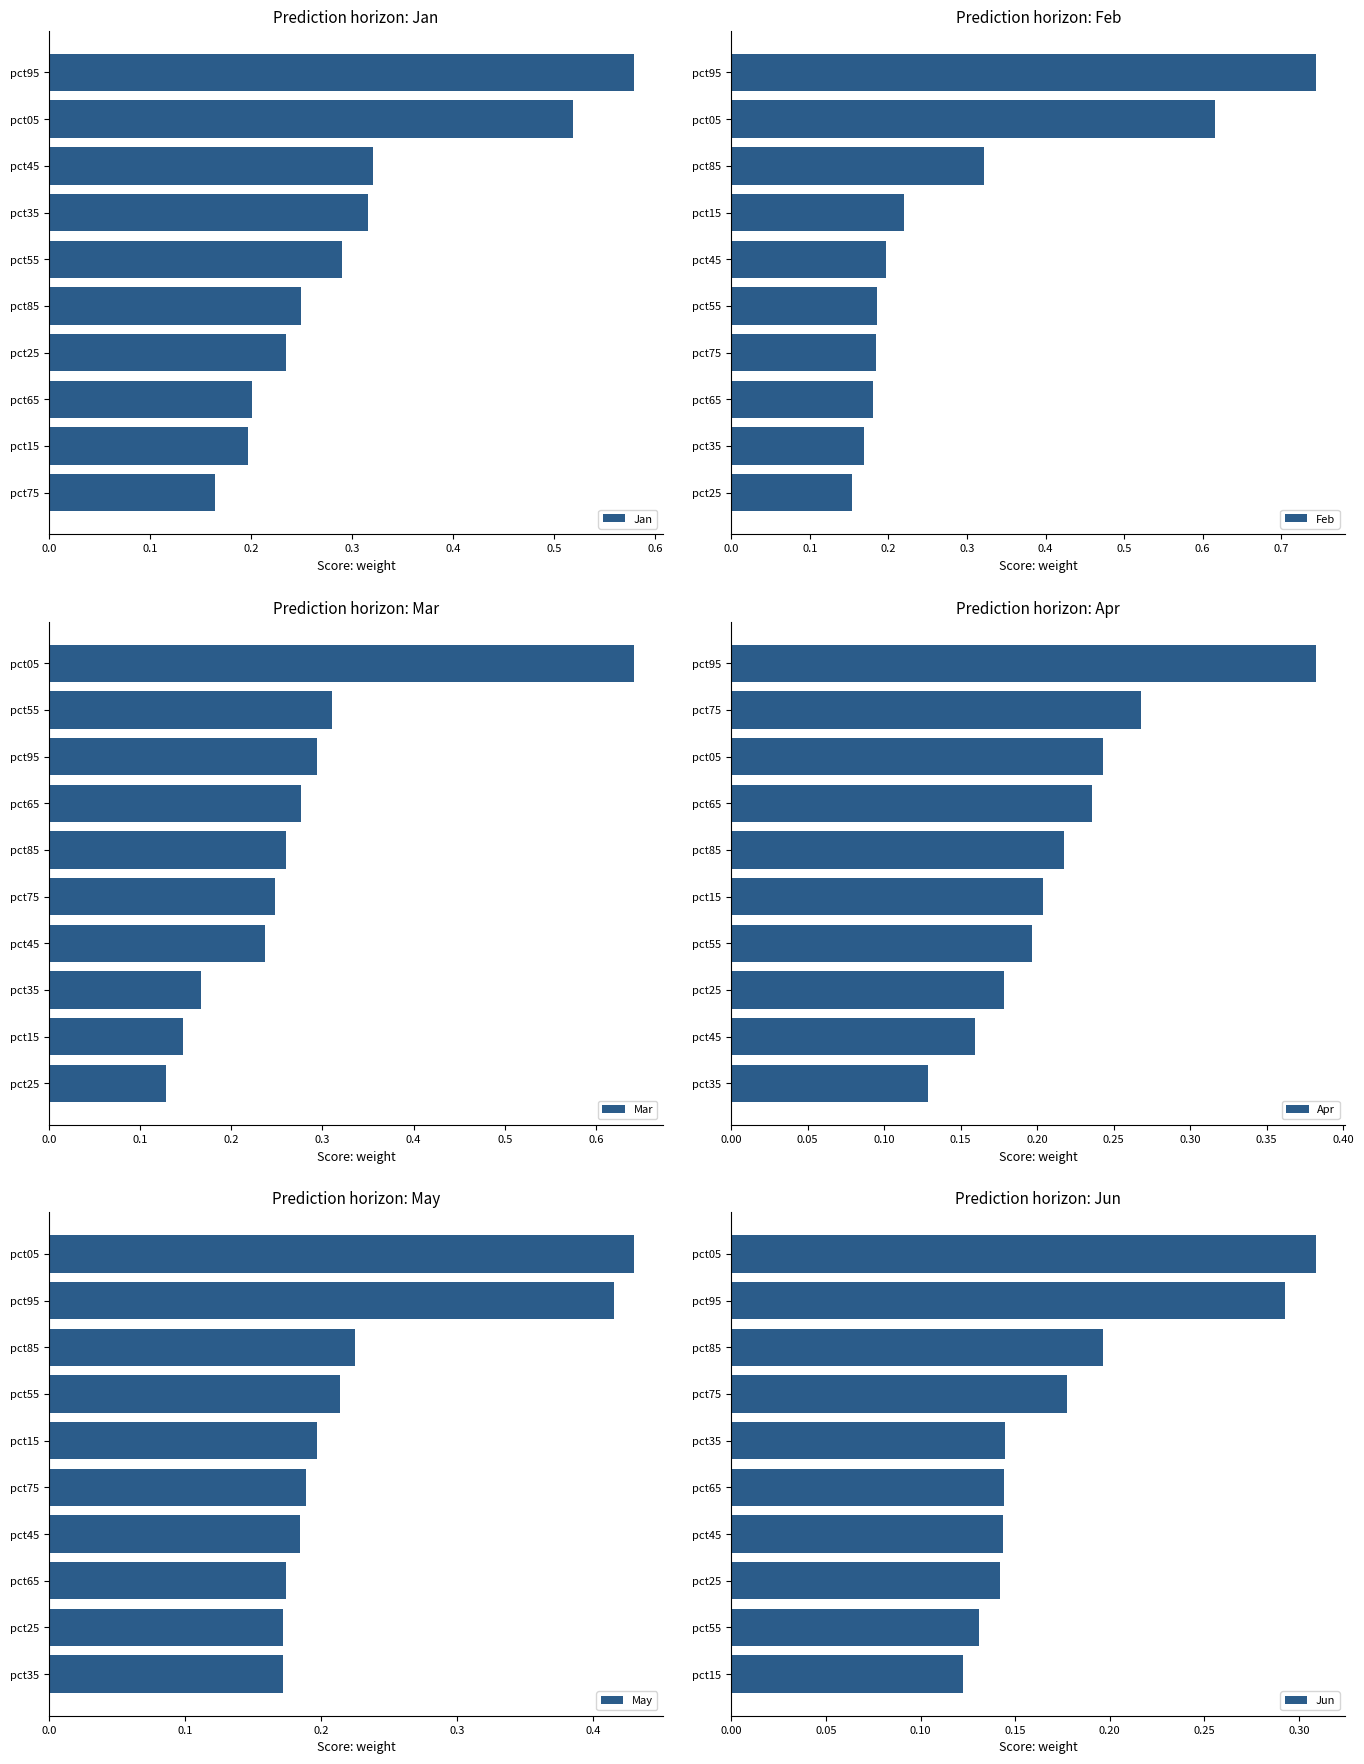

Reading right to left, transcribe all the data shown in this chart.

Jan: 0.6	0.5	0.3	0.3	0.3	0.2	0.2	0.2	0.2	0.2
Feb: 0.7	0.6	0.3	0.2	0.2	0.2	0.2	0.2	0.2	0.2
Mar: 0.6	0.3	0.3	0.3	0.3	0.2	0.2	0.2	0.1	0.1
Apr: 0.4	0.3	0.2	0.2	0.2	0.2	0.2	0.2	0.2	0.1
May: 0.4	0.4	0.2	0.2	0.2	0.2	0.2	0.2	0.2	0.2
Jun: 0.3	0.3	0.2	0.2	0.1	0.1	0.1	0.1	0.1	0.1